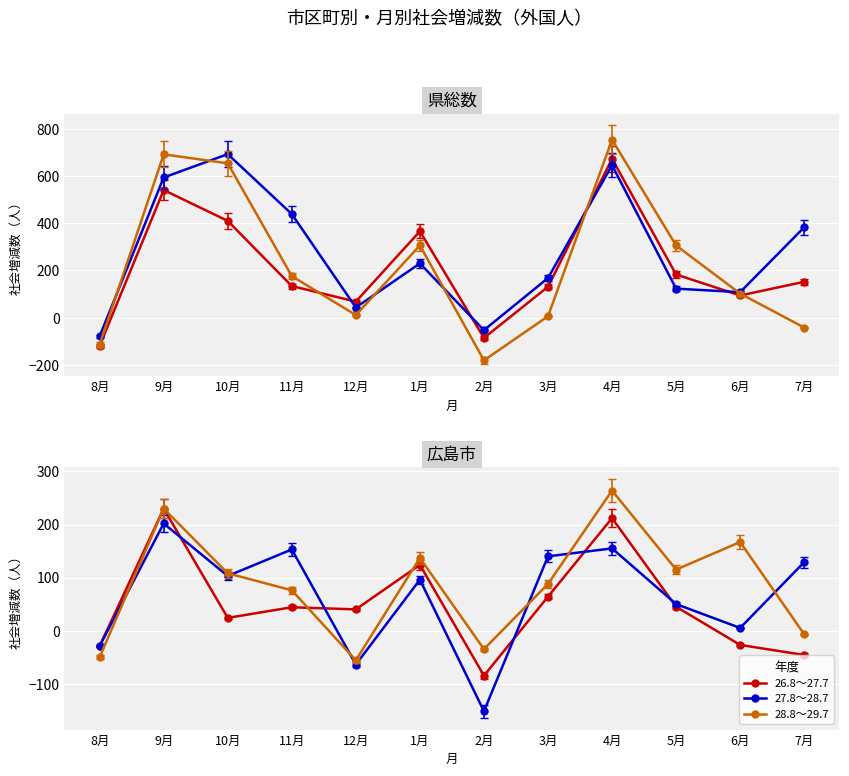

True or false: 28.8～29.7 and 27.8～28.7 intersect in this chart.

True